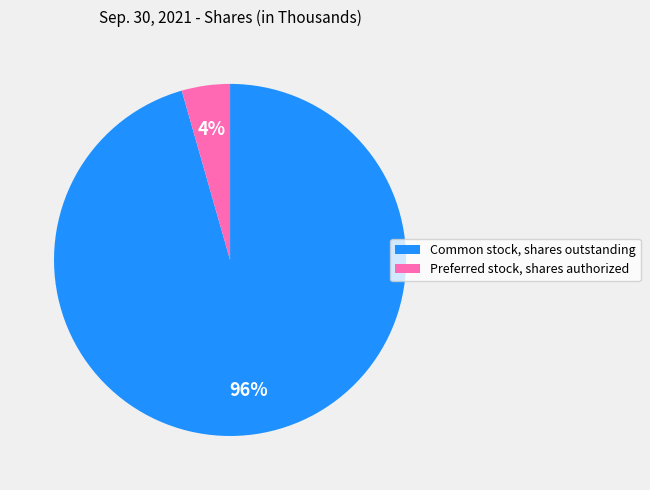

Do Preferred stock, shares authorized and Common stock, shares outstanding together represent more than half of the pie?

Yes